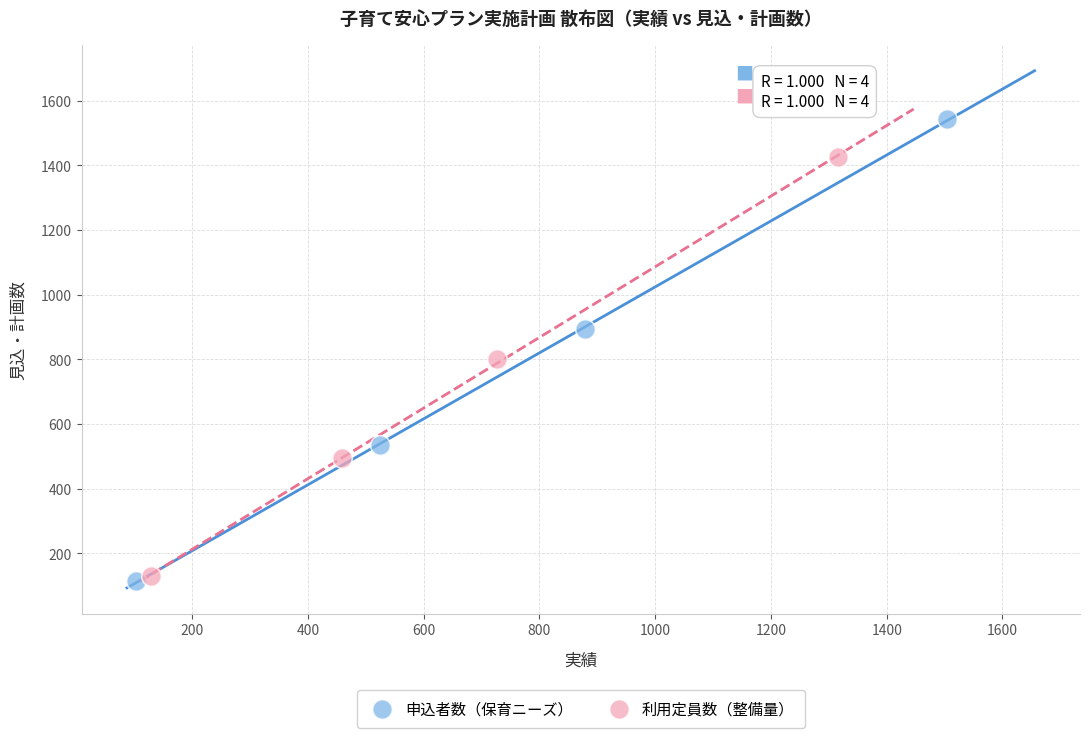

Which series has the widest spread of Y values?

申込者数（保育ニーズ）